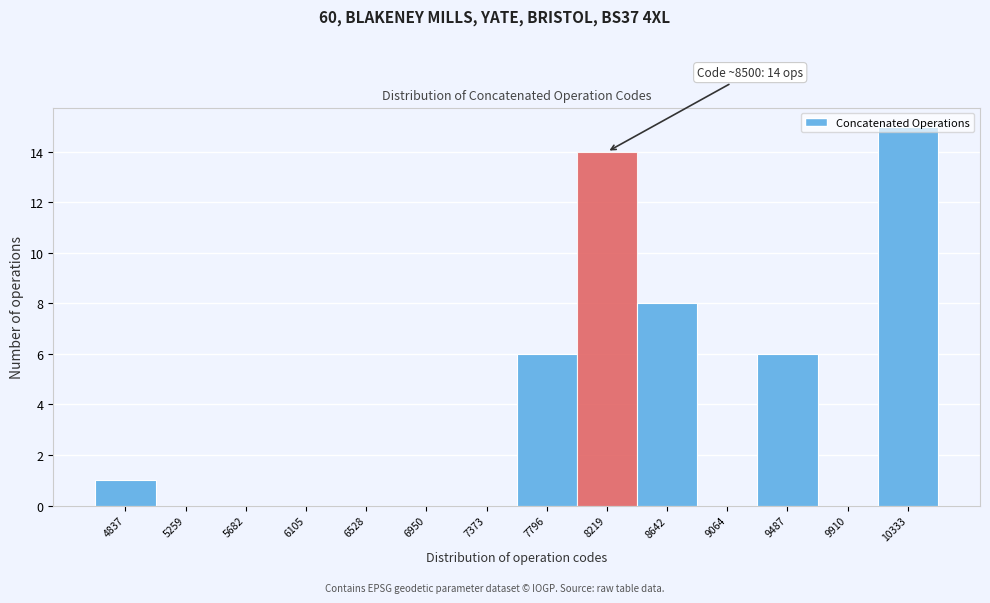

Which has a higher value, 8219 or 7796?

8219